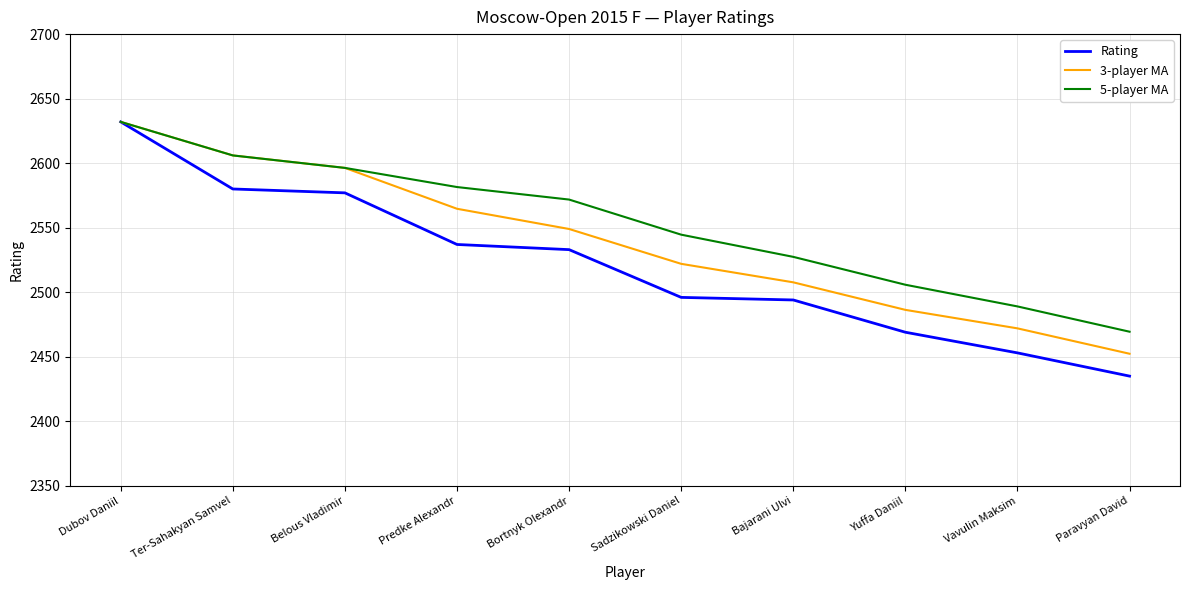

Is the value of 3-player MA at Vavulin Maksim greater than the value of Rating at Ter-Sahakyan Samvel?

No